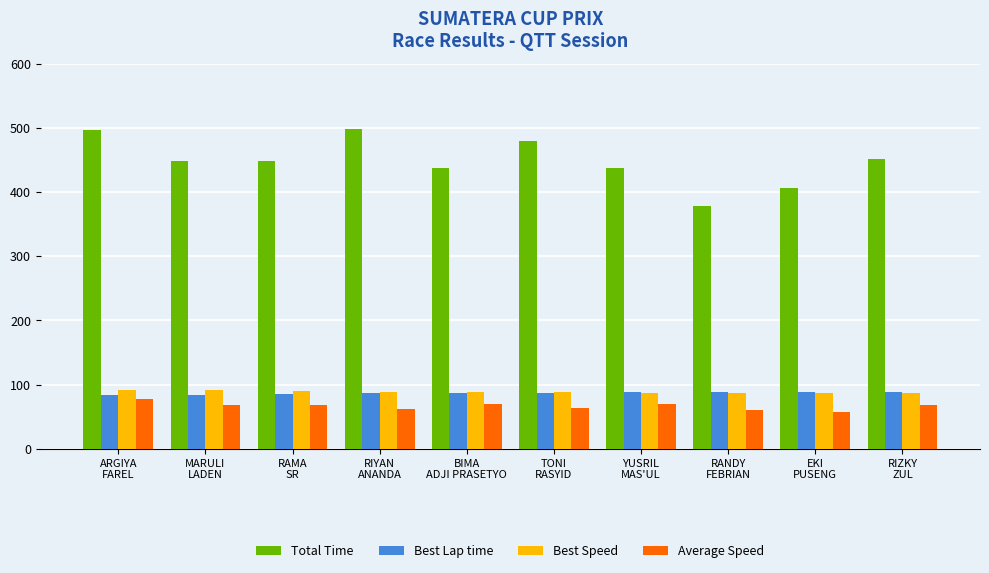

The Total Time series shows 106.7 at EKI
PUSENG. True or false?

False